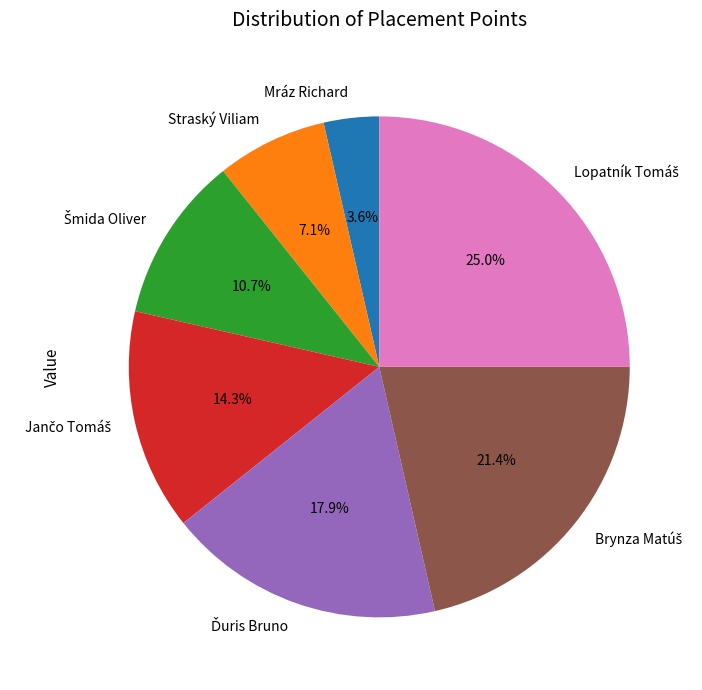

What percentage is NOT represented by Straský Viliam?

92.9%